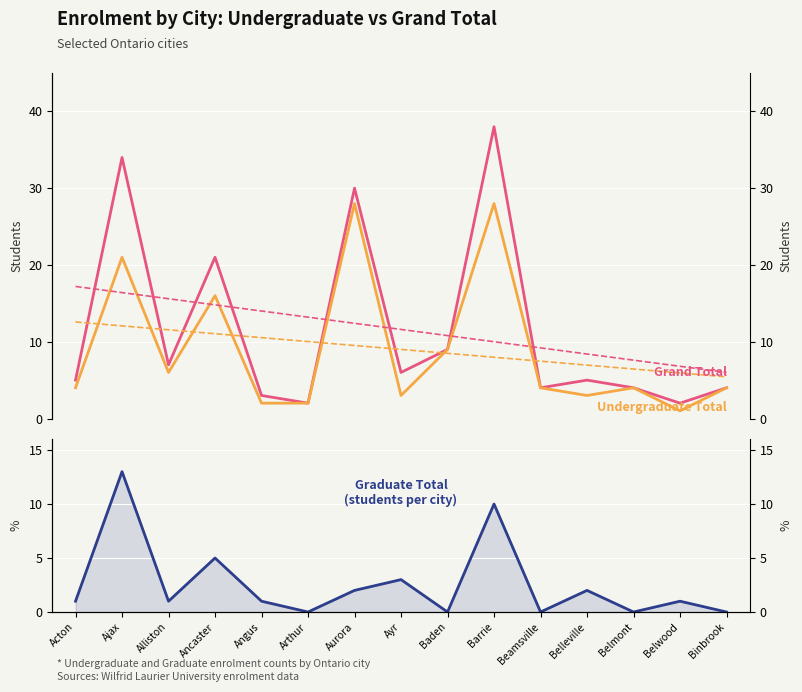

True or false: Trend: Undergraduate Total has more than 2 points higher than both neighbors.

False